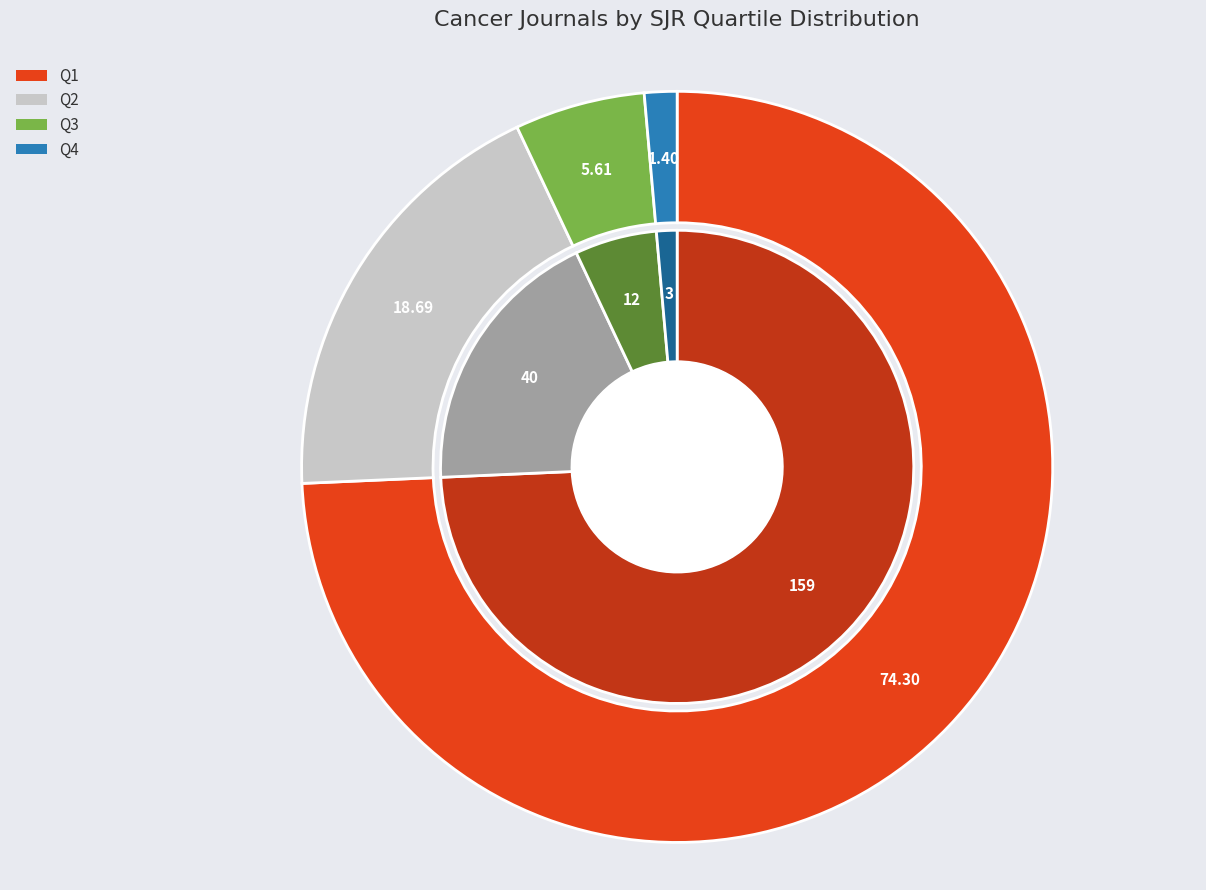

True or false: Q3 accounts for 6% of the total.

True